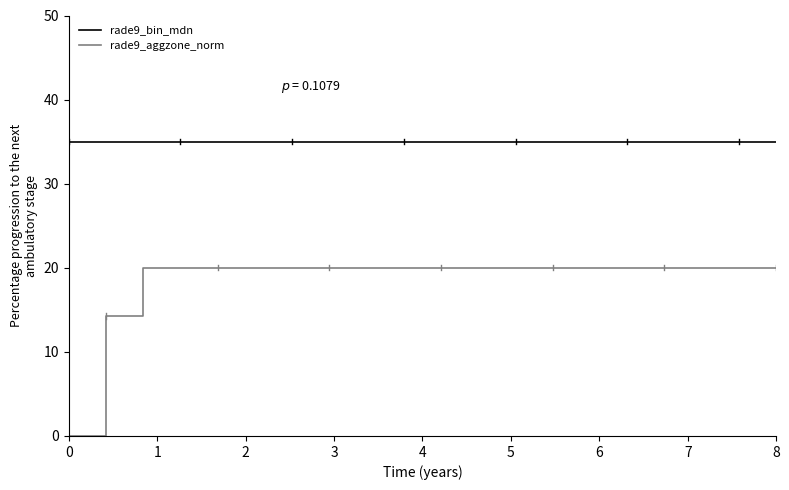

Rank the series by their maximum value, from lowest to highest.

rade9_aggzone_norm, rade9_bin_mdn